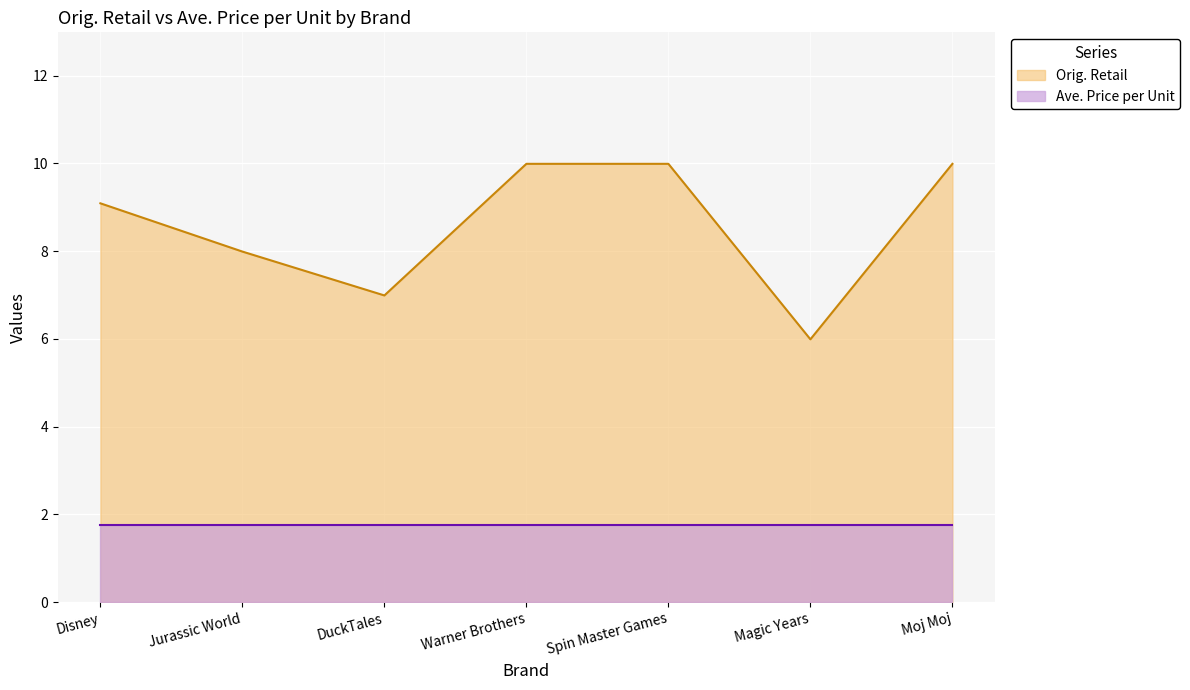

What is the maximum value shown in the chart?

10.0